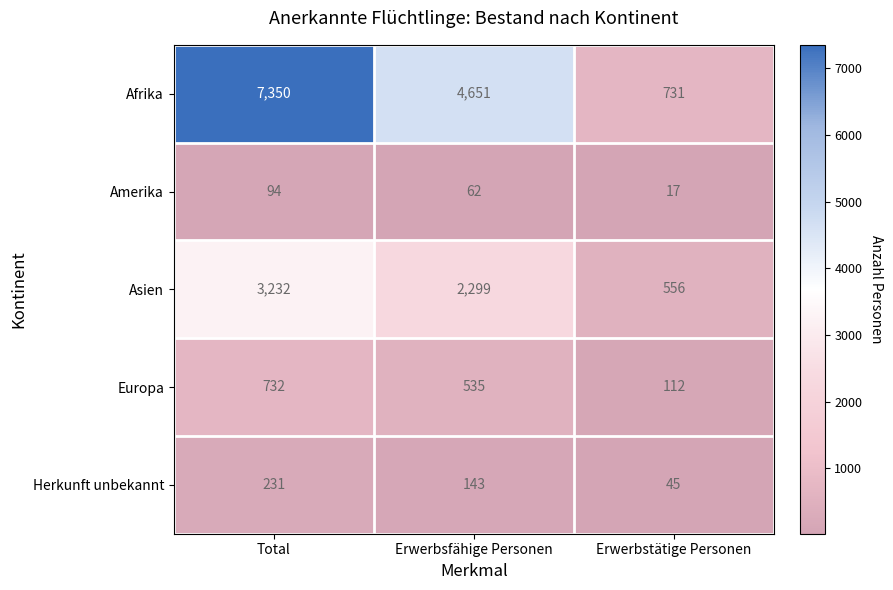

Which series changed the most between Total and Erwerbsfähige Personen?

Afrika